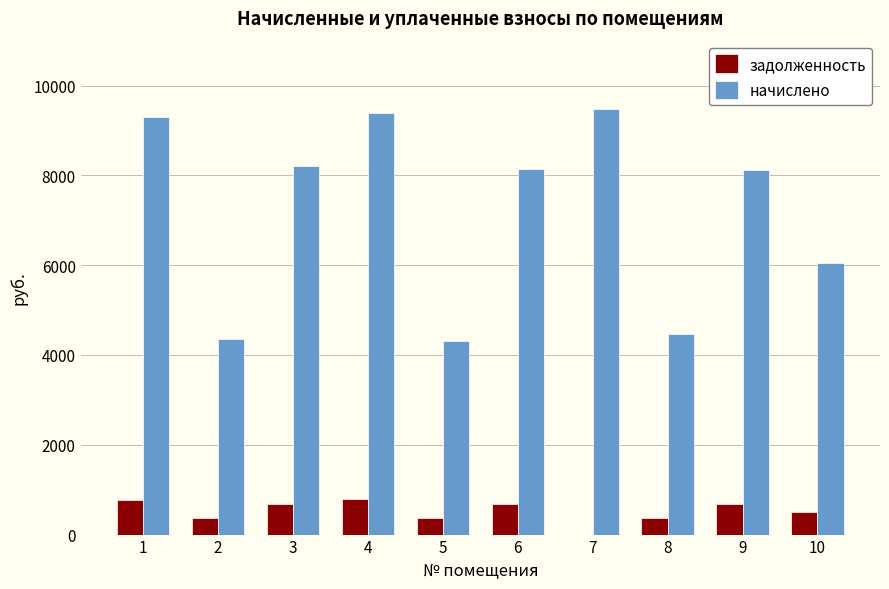

Between 3 and 4, which series saw the biggest shift?

начислено